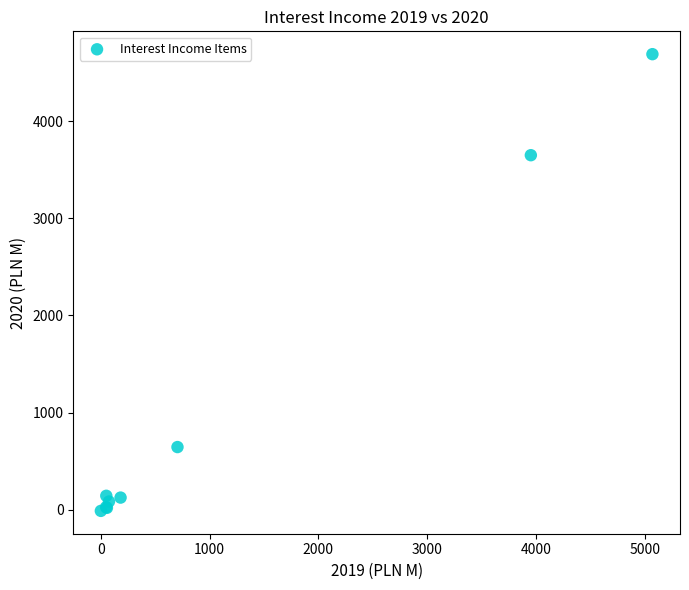

What Y value in the scatter plot is closest to 2338?

3648.9